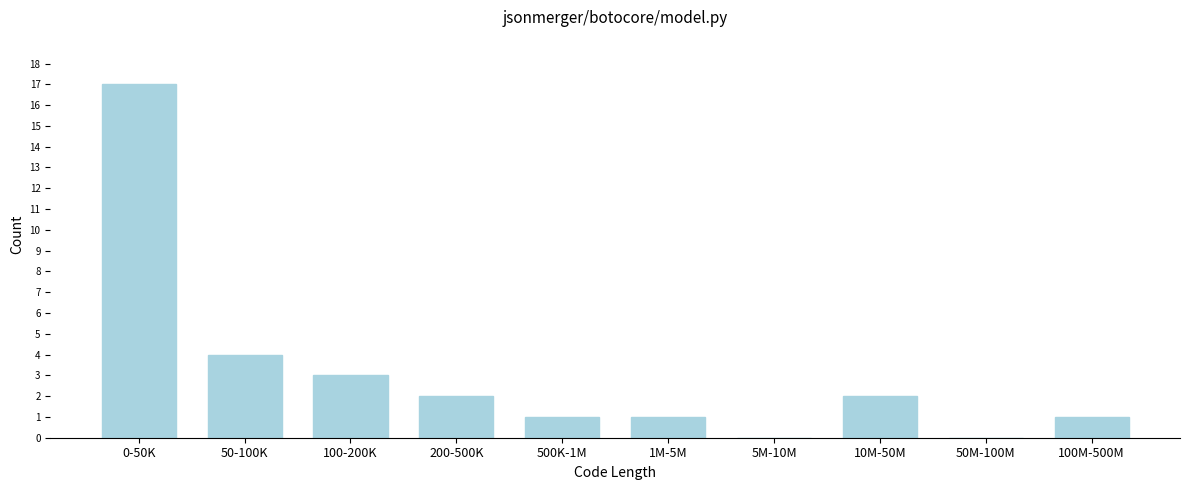

Reading left to right, list all the values displayed in this chart.

0-50K=17	50-100K=4	100-200K=3	200-500K=2	500K-1M=1	1M-5M=1	5M-10M=0	10M-50M=2	50M-100M=0	100M-500M=1